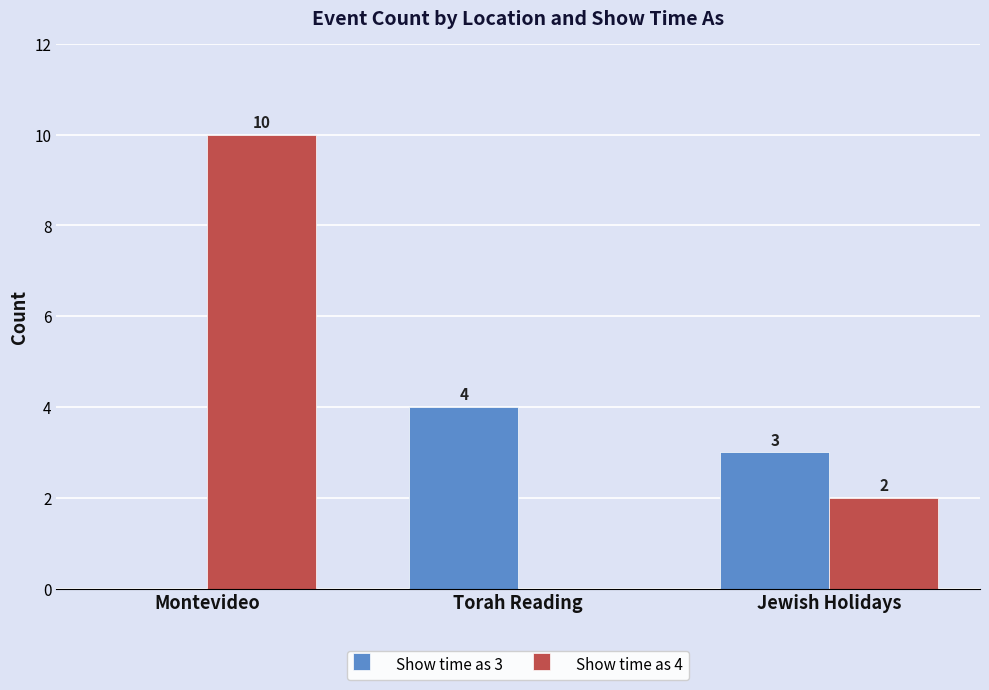

What is the sum of all Show time as 4 values?

12